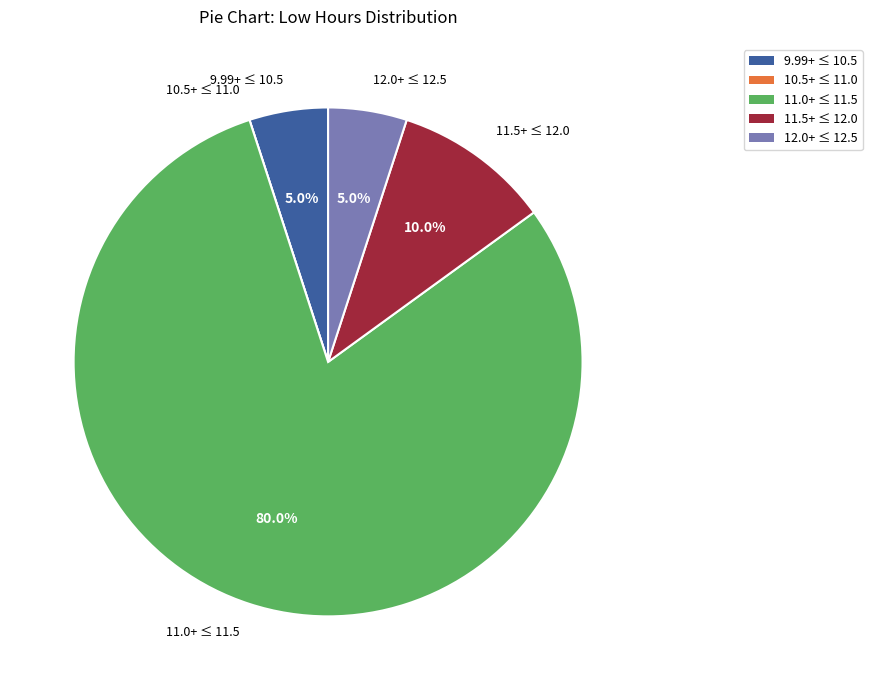

Which category has the biggest portion of the pie?

11.0+ ≤ 11.5